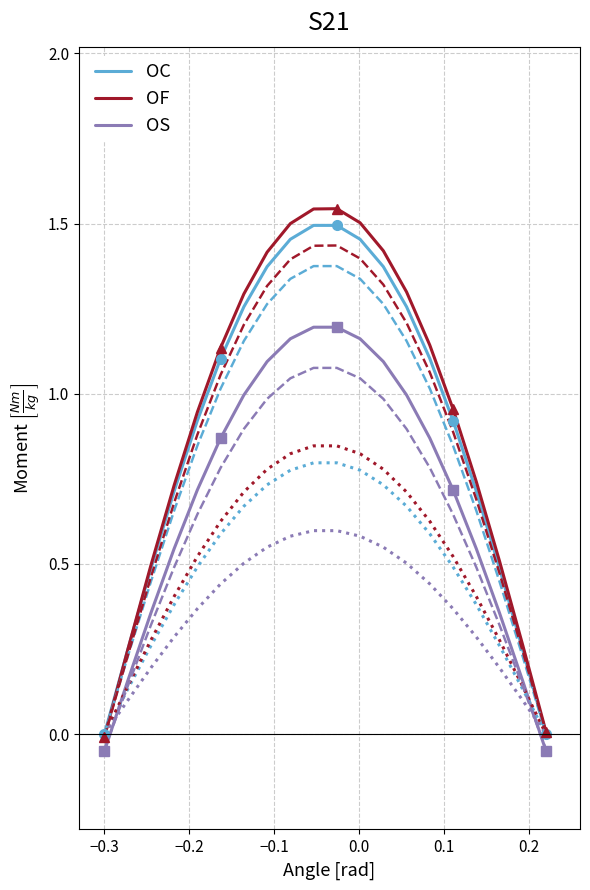

True or false: OC and OS intersect in this chart.

False